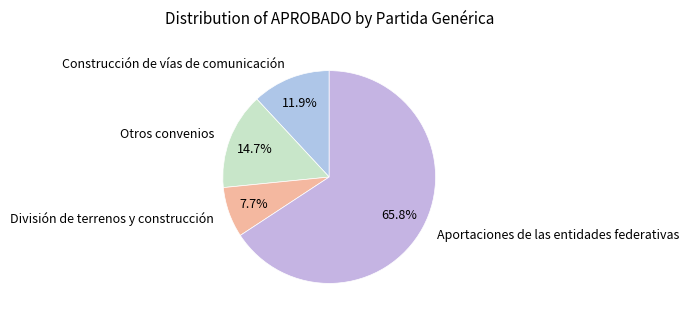

Count the number of slices in the pie.

4